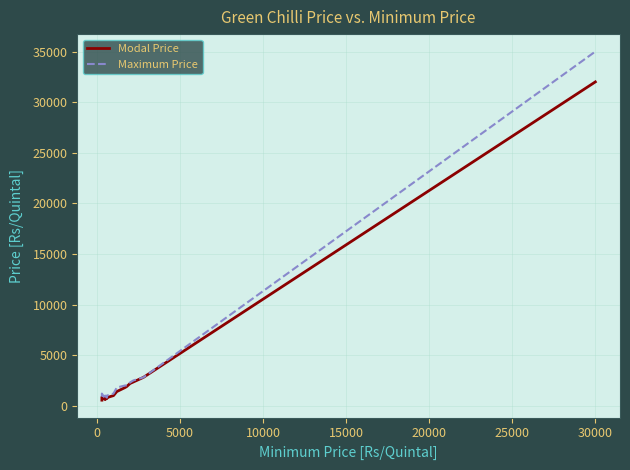

True or false: Modal Price has a value of 362 at 35000.

False